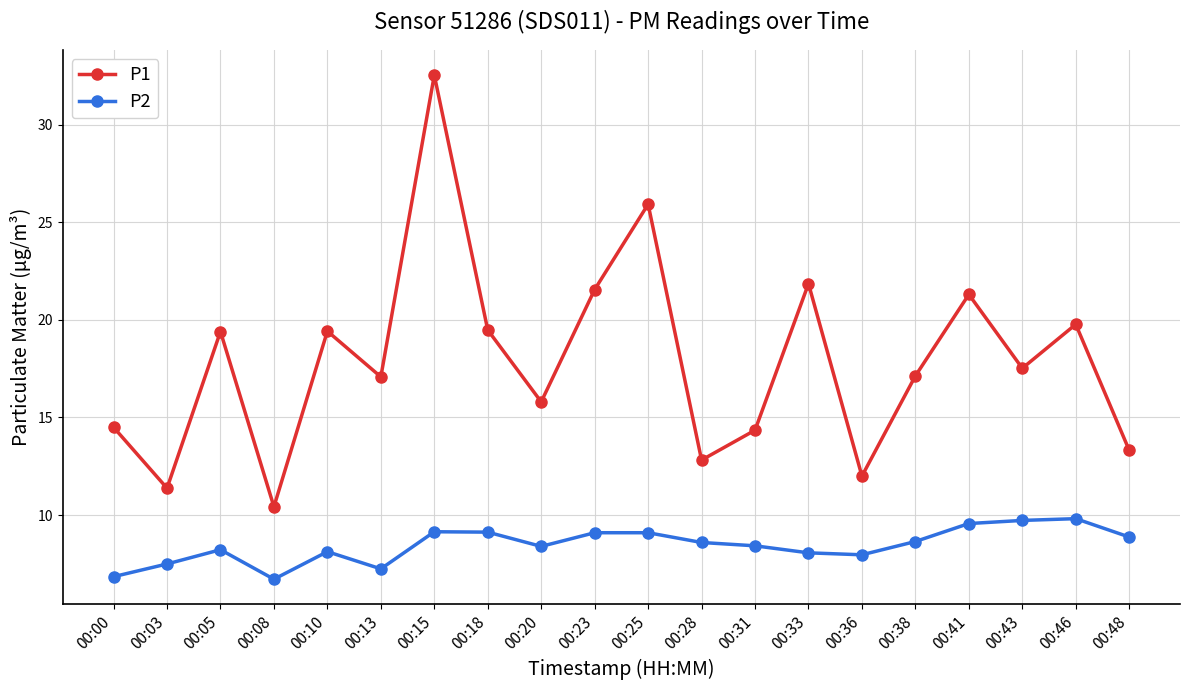

What are all the series names shown in the legend?

P1, P2